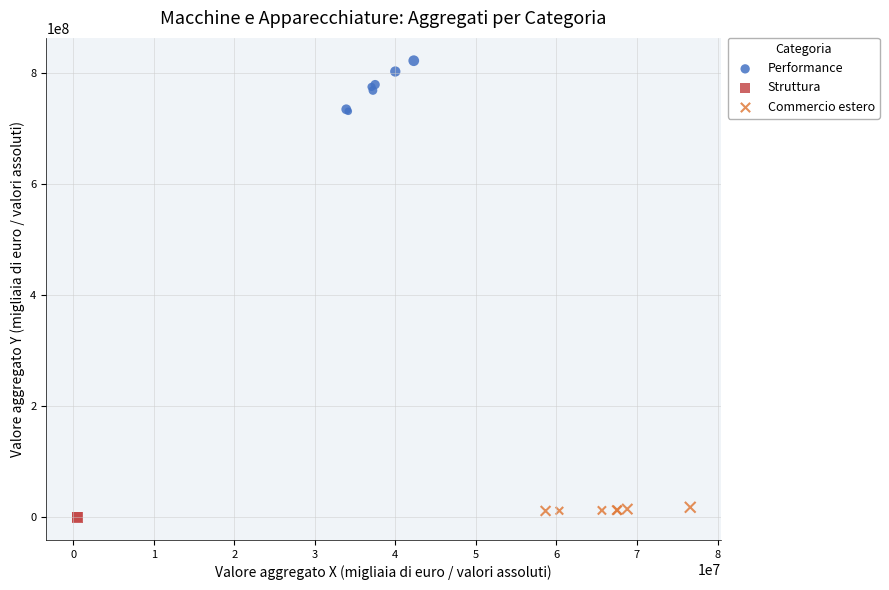

What are all the series names shown in the legend?

Performance, Struttura, Commercio estero